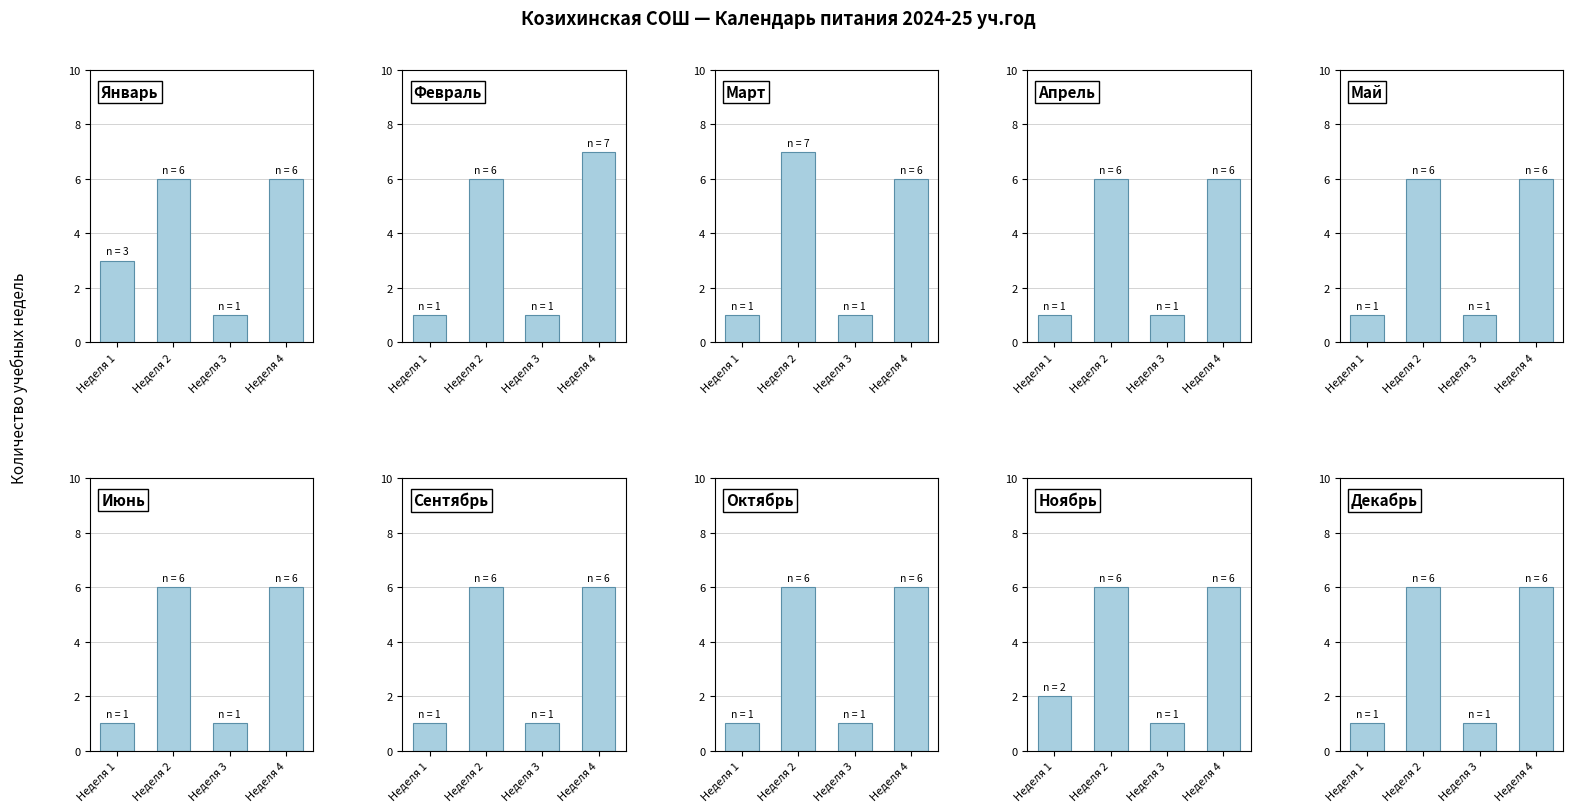

How many Неделя 2 values are between 6 and 7?

10